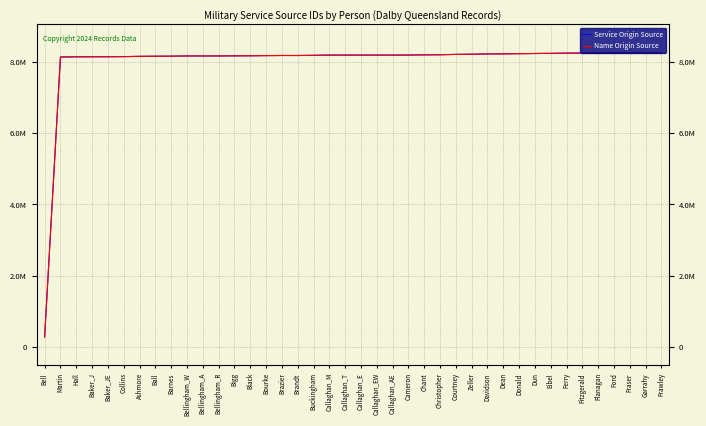

Reading left to right, what are all the values shown in this chart?

Service Origin Source: Bell=288528	Martin=8128108	Hall=8133164	Baker_J=8135082	Baker_JE=8135140	Collins=8138881	Ashmore=8146637	Ball=8150087	Barnes=8152201	Bellingham_W=8157476	Bellingham_A=8157448	Bellingham_R=8157465	Bigg=8160535	Black=8162233	Bourke=8166682	Brazier=8170443	Brandt=8169904	Buckingham=8175409	Callaghan_M=8181787	Callaghan_T=8181773	Callaghan_E=8181728	Callaghan_EW=8181730	Callaghan_AE=8181707	Cameron=8182871	Chant=8188403	Christopher=8190917	Courtney=8201375	Zeller=8206560	Davidson=8214145	Dean=8215875	Donald=8221294	Dun=8225974	Eibel=8230323	Ferry=8237034	Fitzgerald=8238315	Flanagan=8239693	Ford=8243868	Fraser=8245432	Garrahy=8246336	Frawley=8248445
Name Origin Source: Bell=288528	Martin=8128108	Hall=8133164	Baker_J=8135082	Baker_JE=8135140	Collins=8138881	Ashmore=8146637	Ball=8150087	Barnes=8152201	Bellingham_W=8157476	Bellingham_A=8157448	Bellingham_R=8157465	Bigg=8160535	Black=8162233	Bourke=8166682	Brazier=8170443	Brandt=8169904	Buckingham=8175409	Callaghan_M=8181787	Callaghan_T=8181773	Callaghan_E=8181728	Callaghan_EW=8181730	Callaghan_AE=8181707	Cameron=8182871	Chant=8188403	Christopher=8190917	Courtney=8201375	Zeller=8206560	Davidson=8214145	Dean=8215875	Donald=8221294	Dun=8225974	Eibel=8230323	Ferry=8237034	Fitzgerald=8238315	Flanagan=8239693	Ford=8243868	Fraser=8245432	Garrahy=8246336	Frawley=8248445